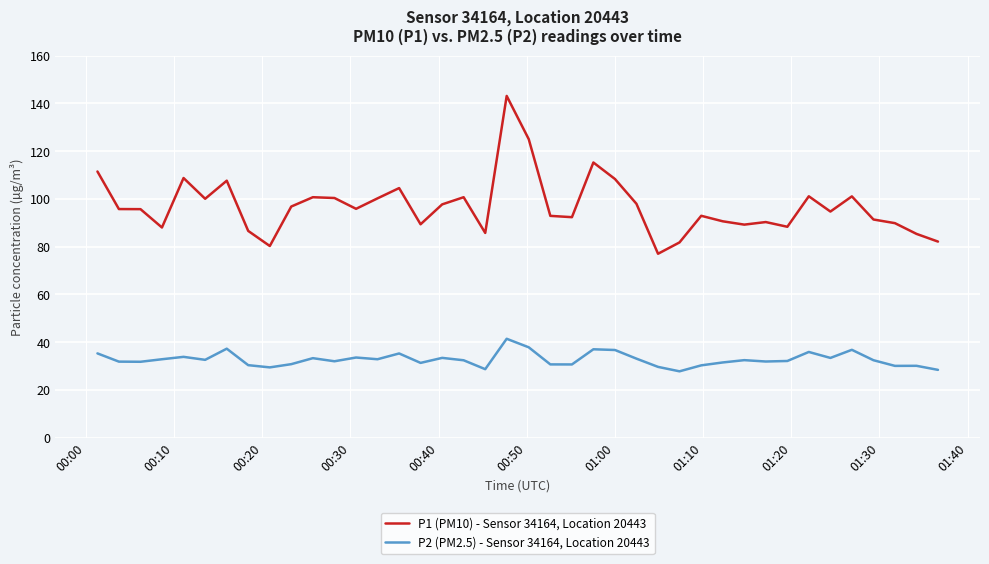

How many series are shown in this chart?

2